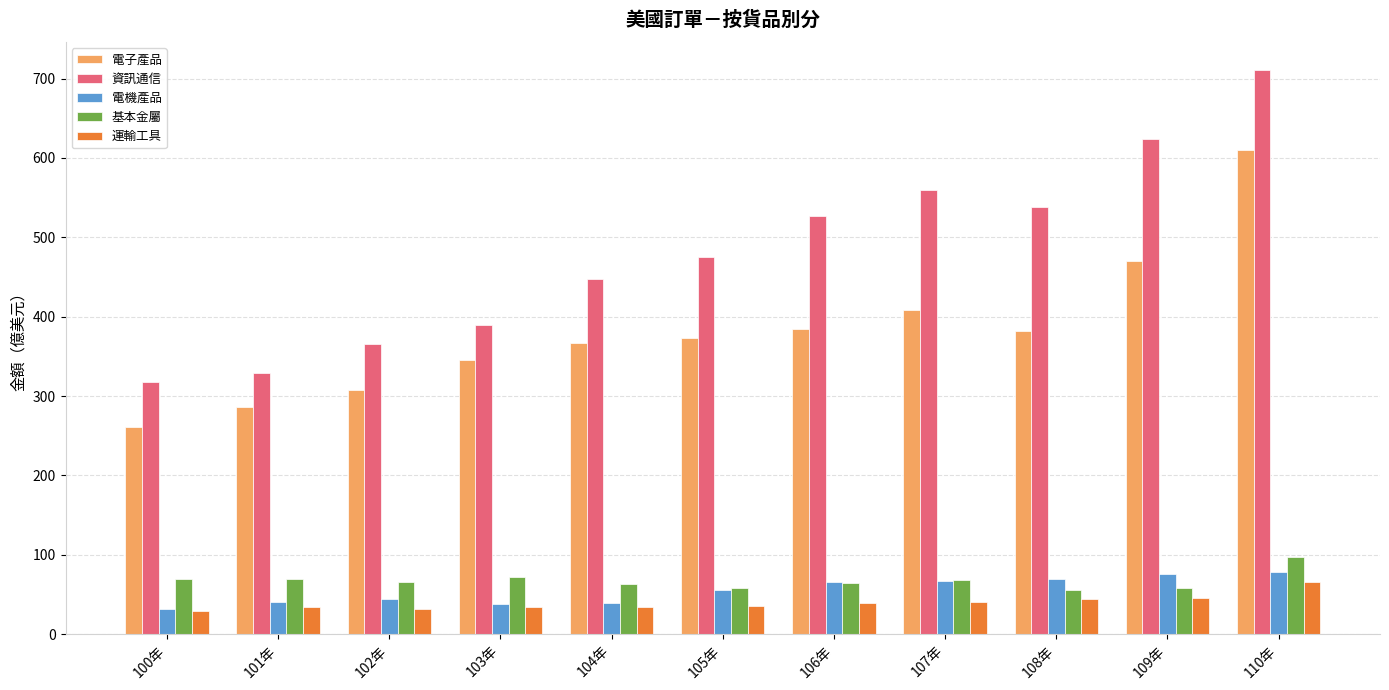

At which category is the sum across all series the highest?

110年